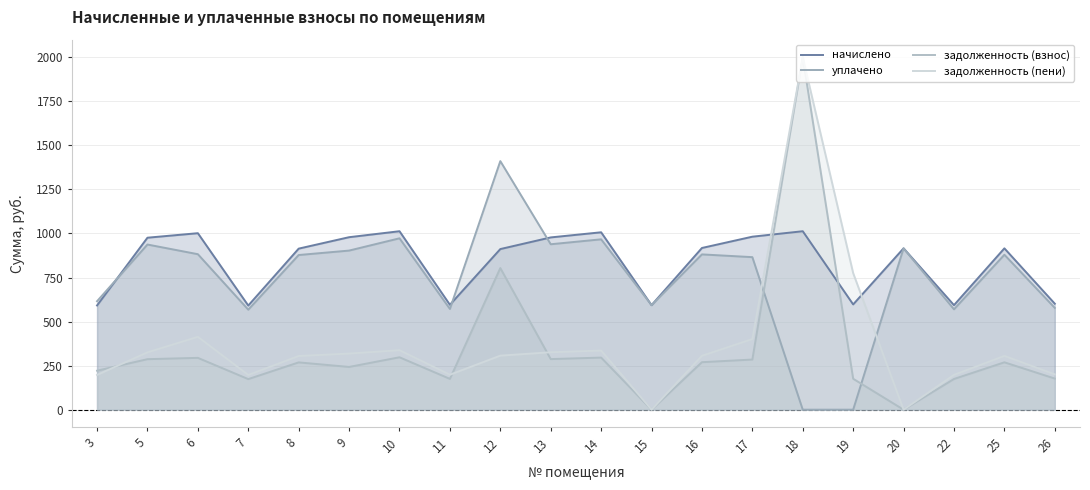

At which label does уплачено reach its minimum?

18